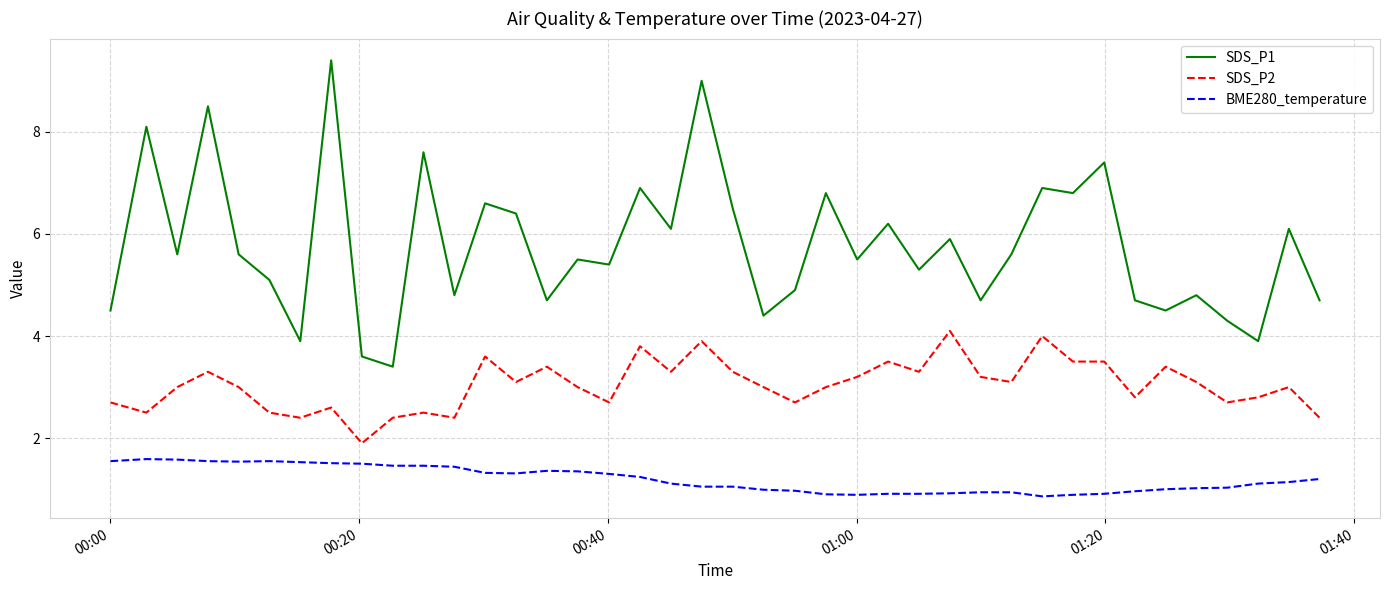

Rank the series by their average value, from lowest to highest.

BME280_temperature, SDS_P2, SDS_P1